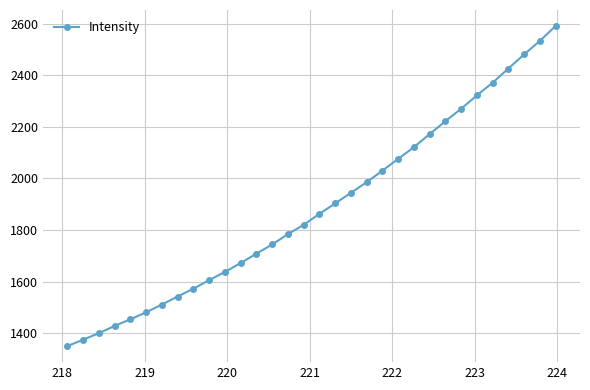

True or false: there are more than 2 points higher than both neighbors.

False